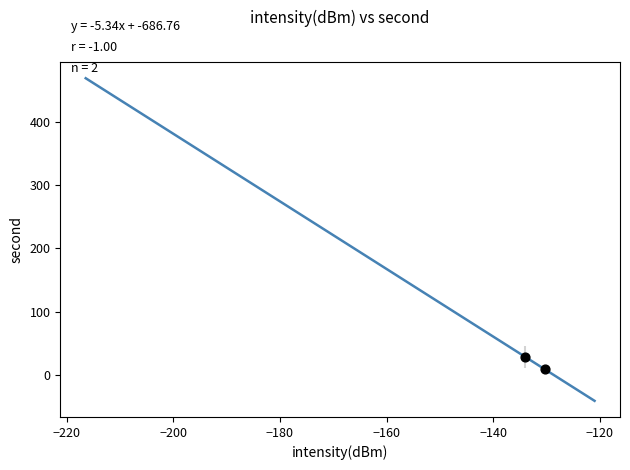

What is the average Y value?

19